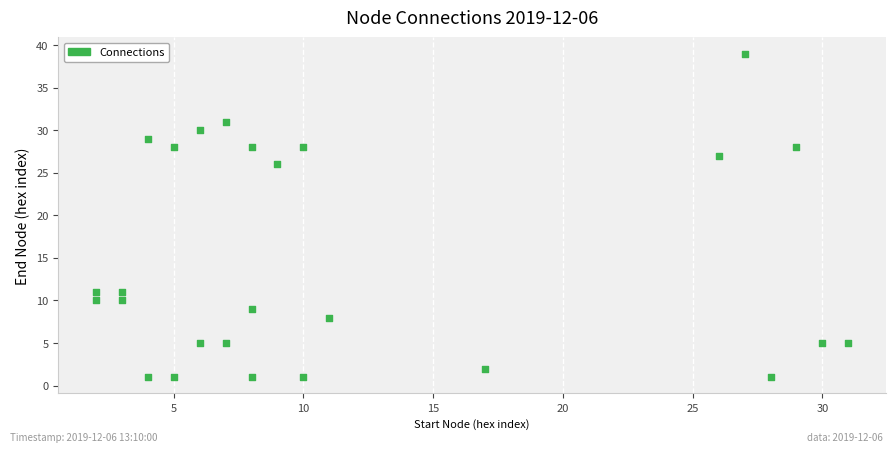

What Y value in the scatter plot is closest to 20?

26